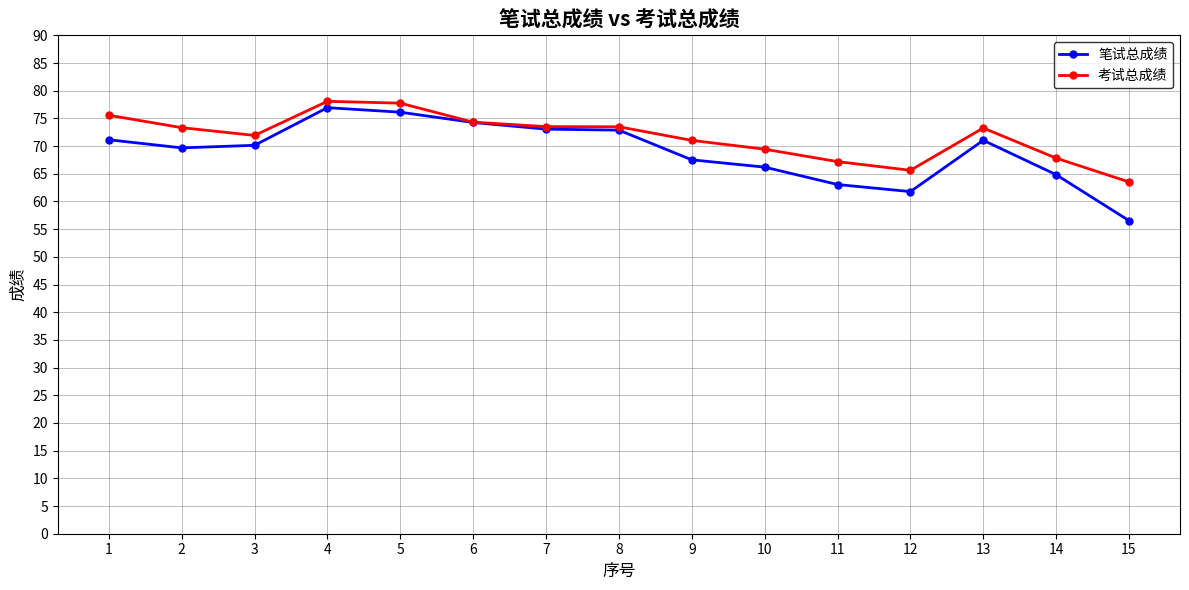

True or false: 考试总成绩 has more than 0 points higher than both neighbors.

True